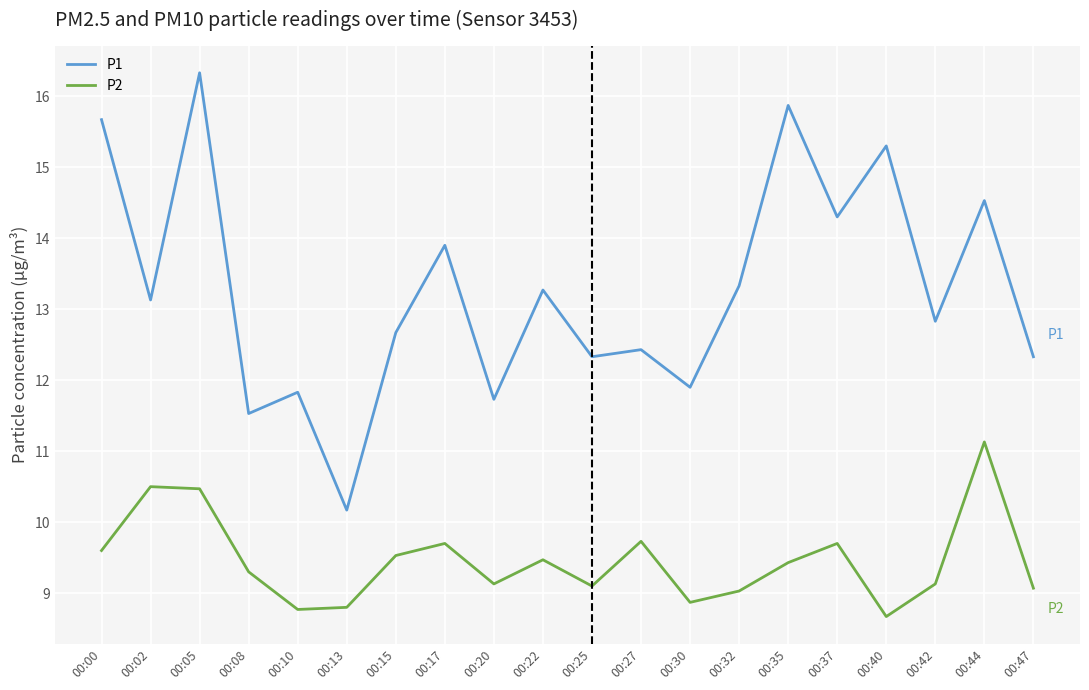

How many distinct data groups are displayed?

2